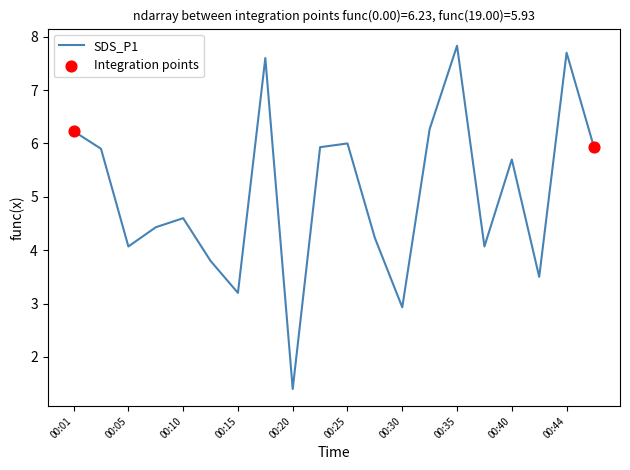

What is the difference between the maximum and minimum values?

6.4